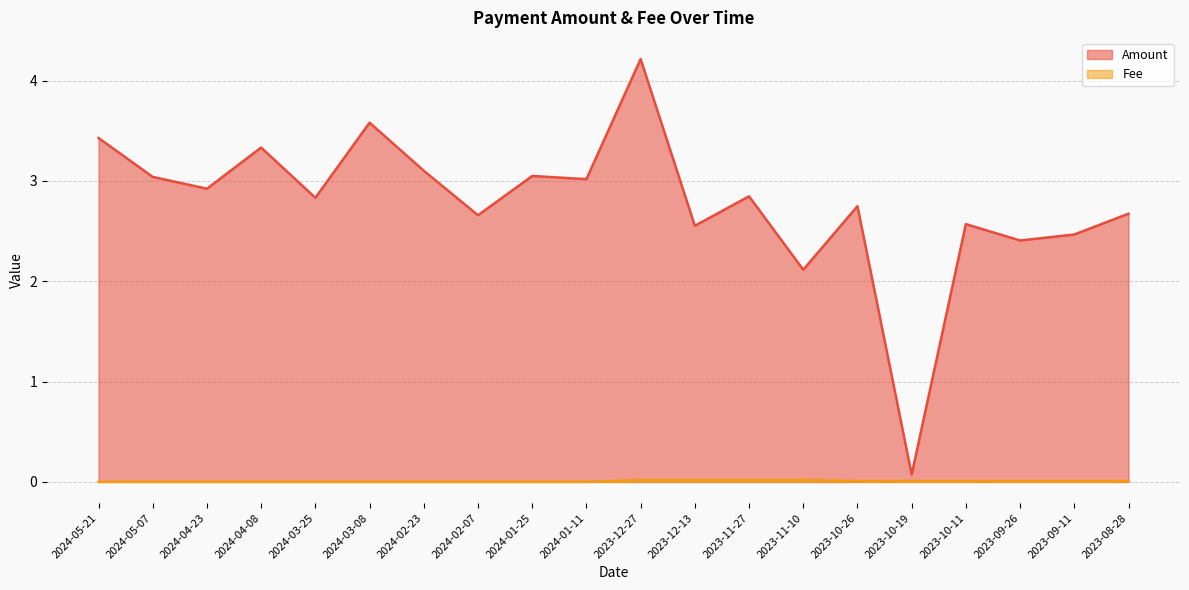

What is the difference between the highest and lowest values at 2023-11-10?

2.1